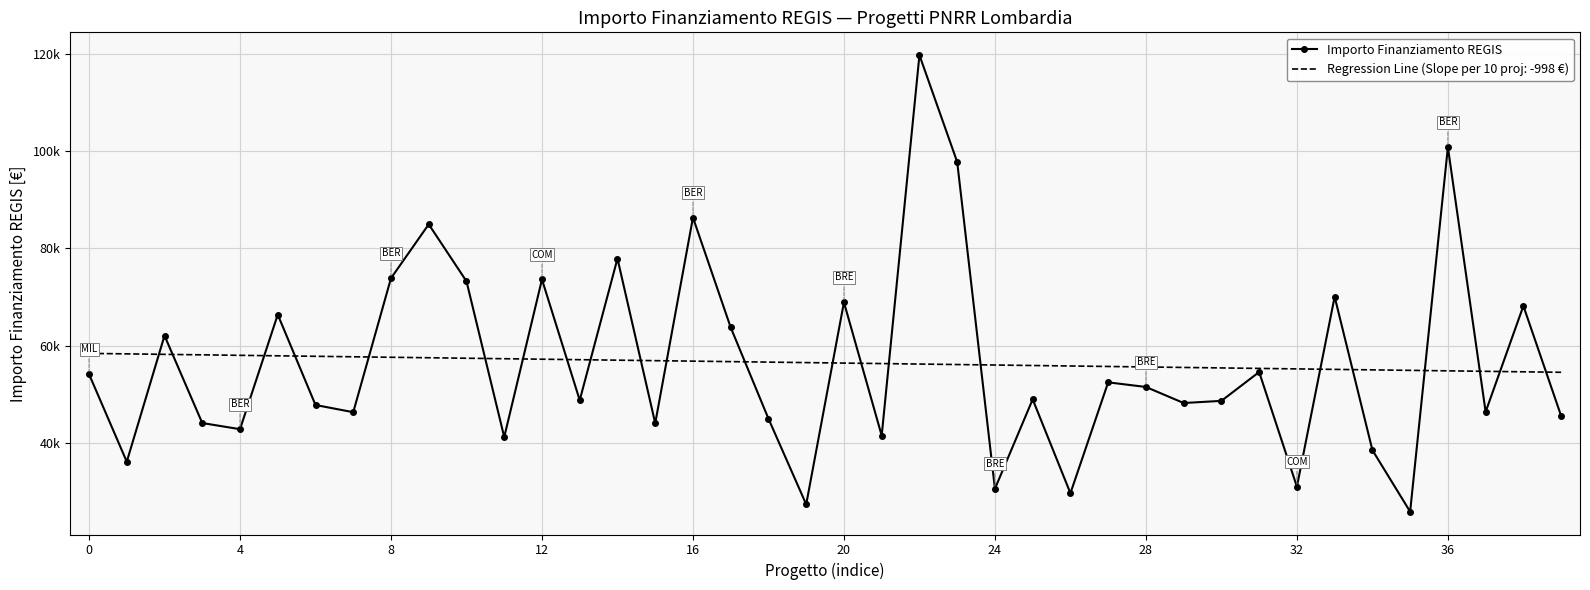

What is the smallest value displayed?

25842.4